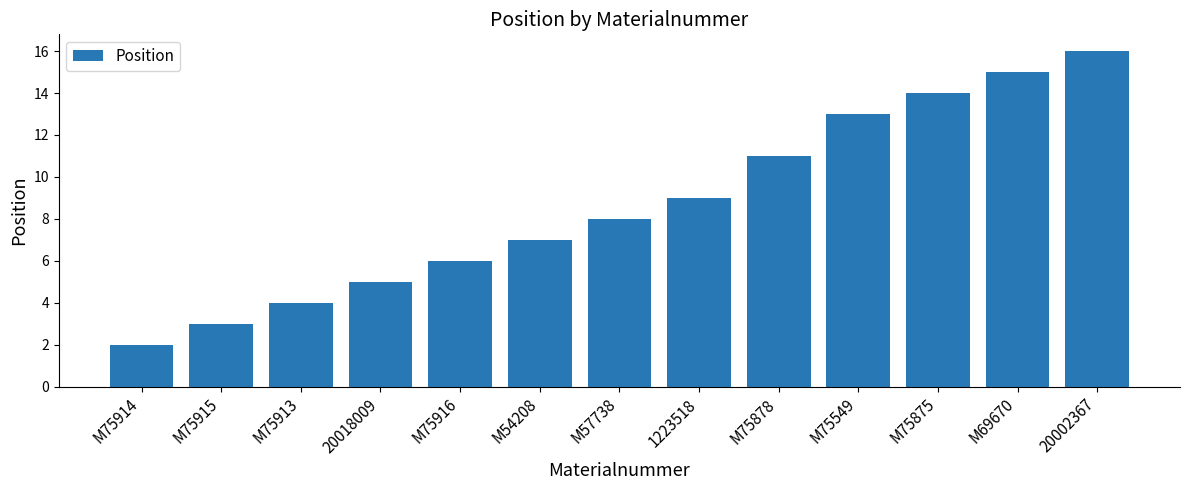

What is the sum of all values?

113